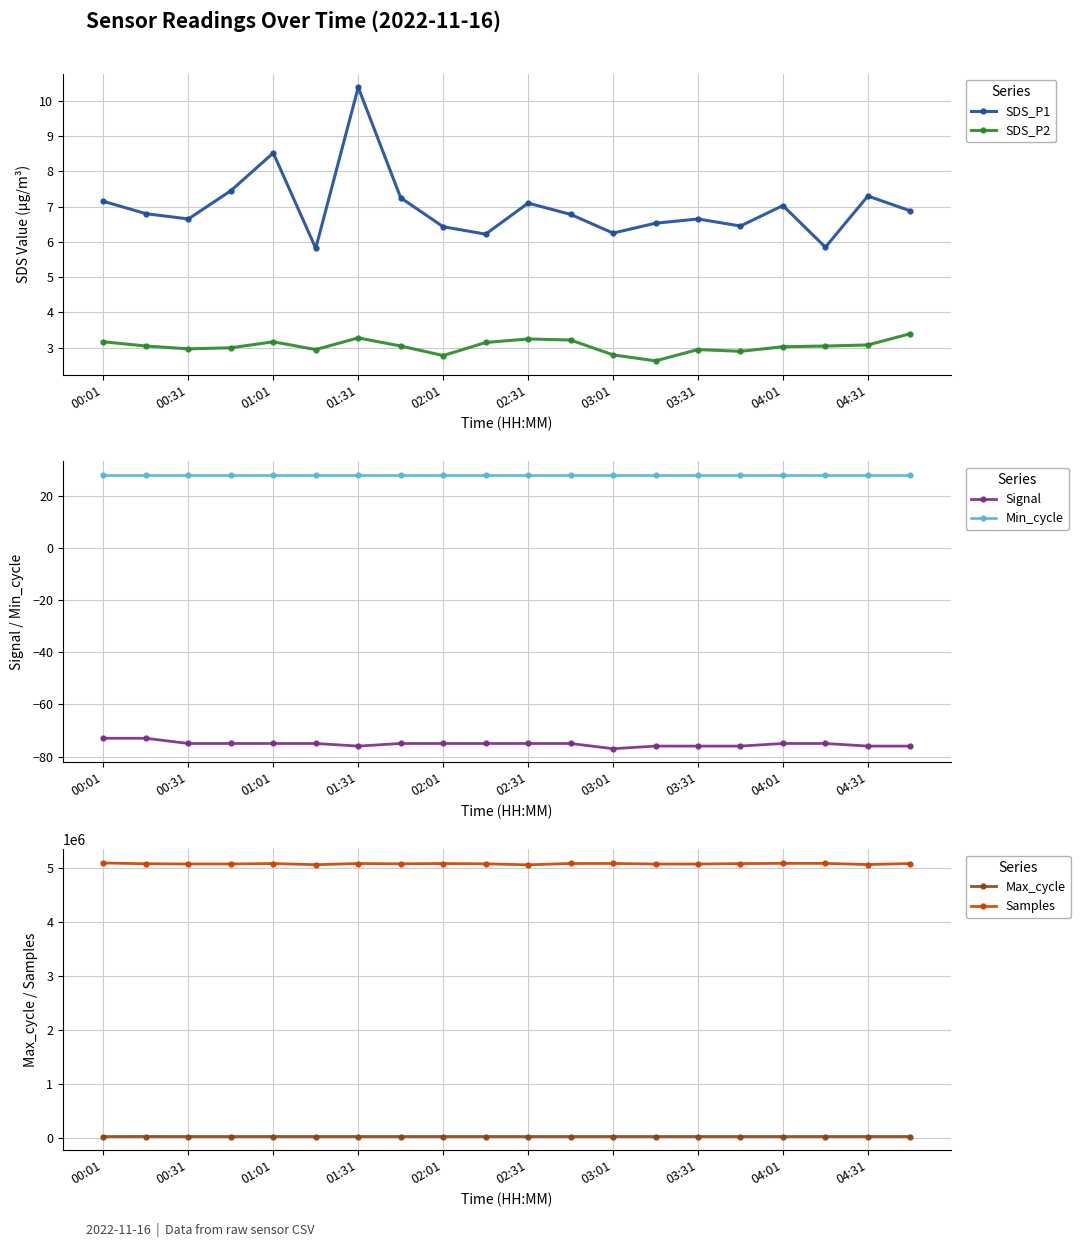

True or false: Max_cycle and Samples intersect in this chart.

False